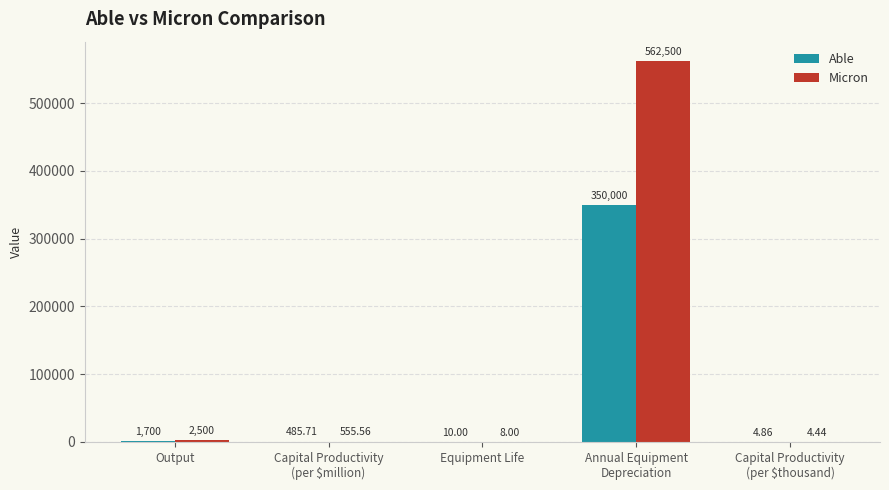

Which series has the largest total across all categories?

Micron